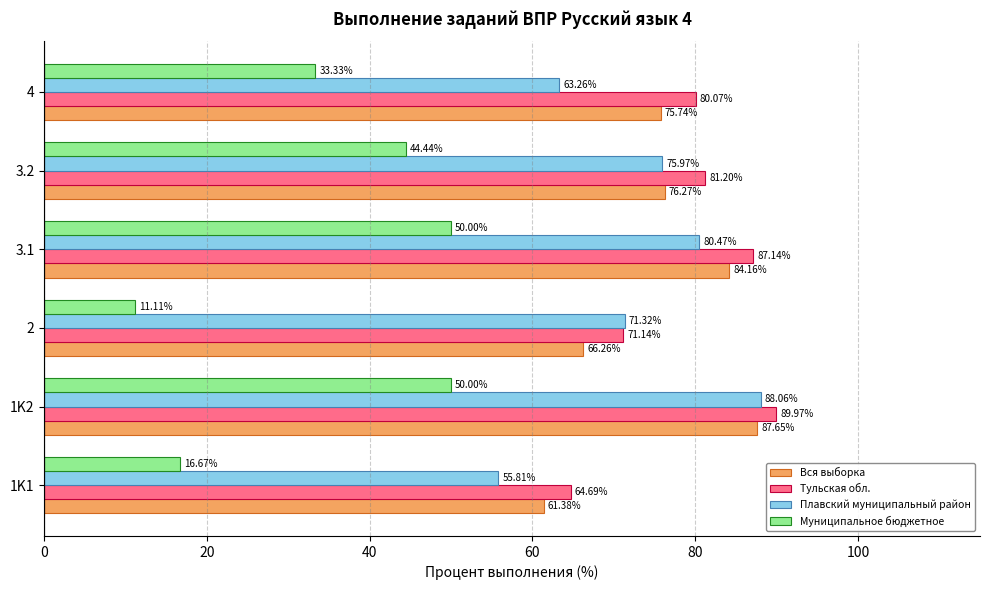

Rank the series by their maximum value, from lowest to highest.

Муниципальное бюджетное, Вся выборка, Плавский муниципальный район, Тульская обл.